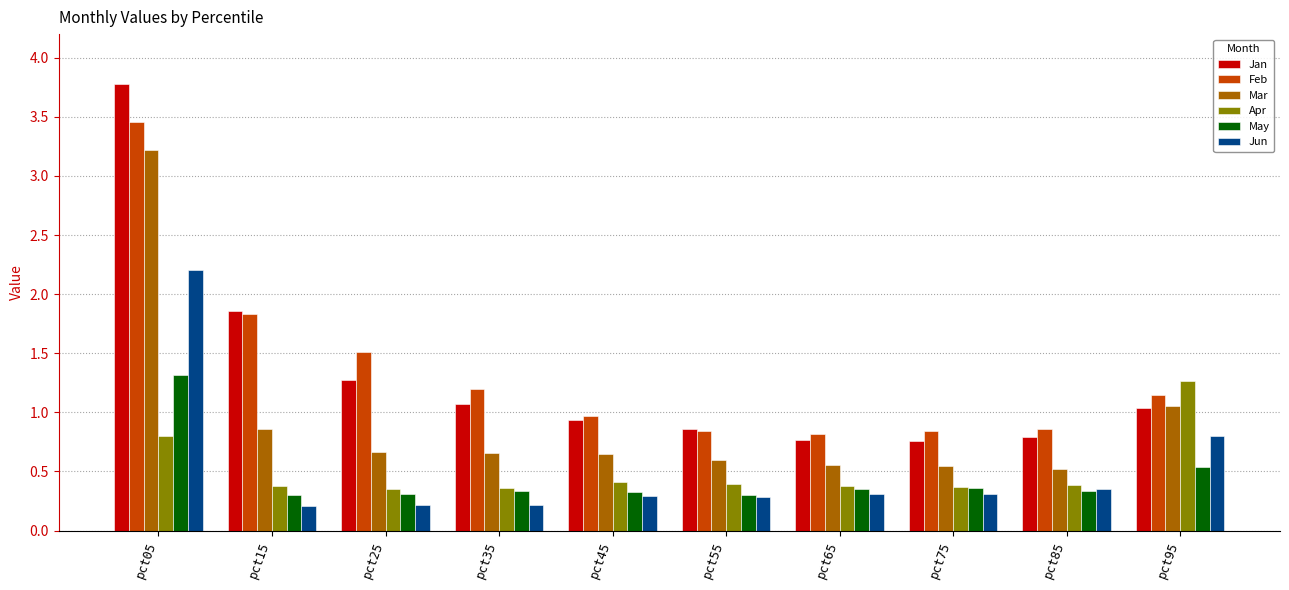

Which category has the highest value in the May series?

pct05